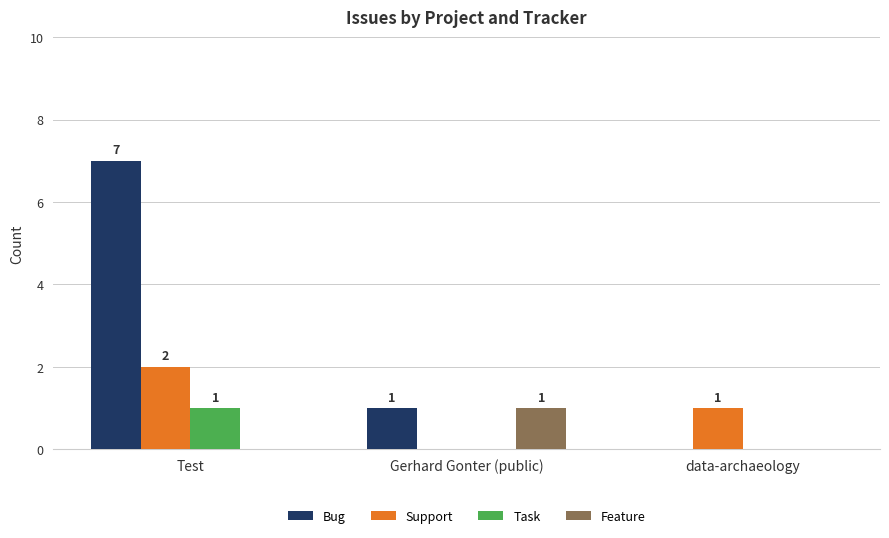

Reading left to right, transcribe all the data shown in this chart.

Bug: Test=7	Gerhard Gonter (public)=1	data-archaeology=0
Support: Test=2	Gerhard Gonter (public)=0	data-archaeology=1
Task: Test=1	Gerhard Gonter (public)=0	data-archaeology=0
Feature: Test=0	Gerhard Gonter (public)=1	data-archaeology=0